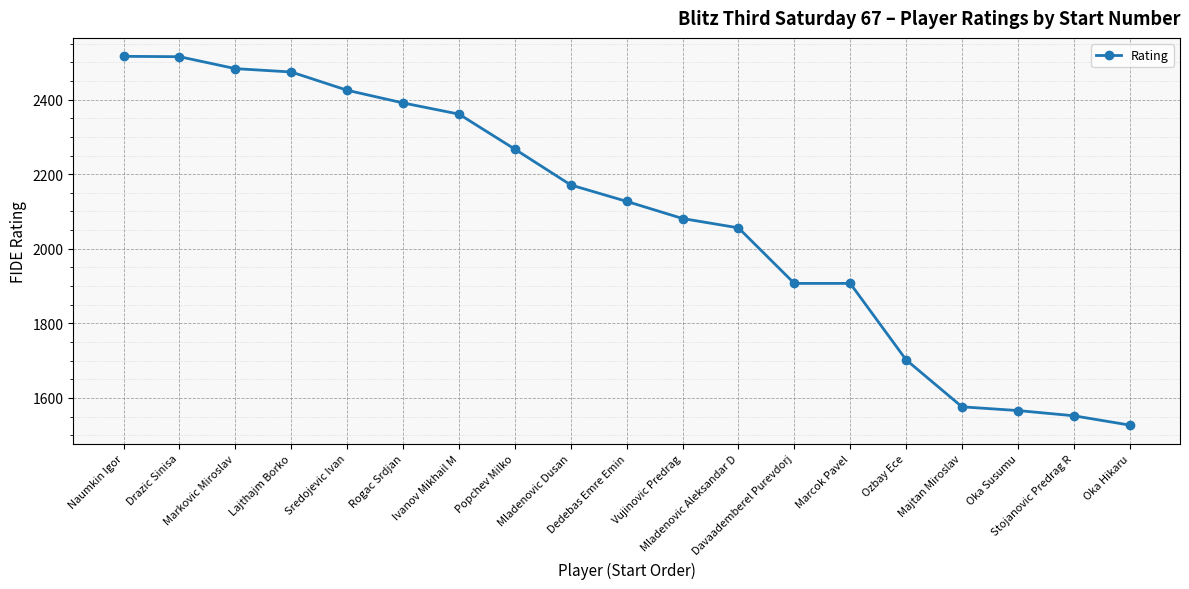

Approximately how many times larger is the value at Marcok Pavel compared to Mladenovic Dusan?

0.9